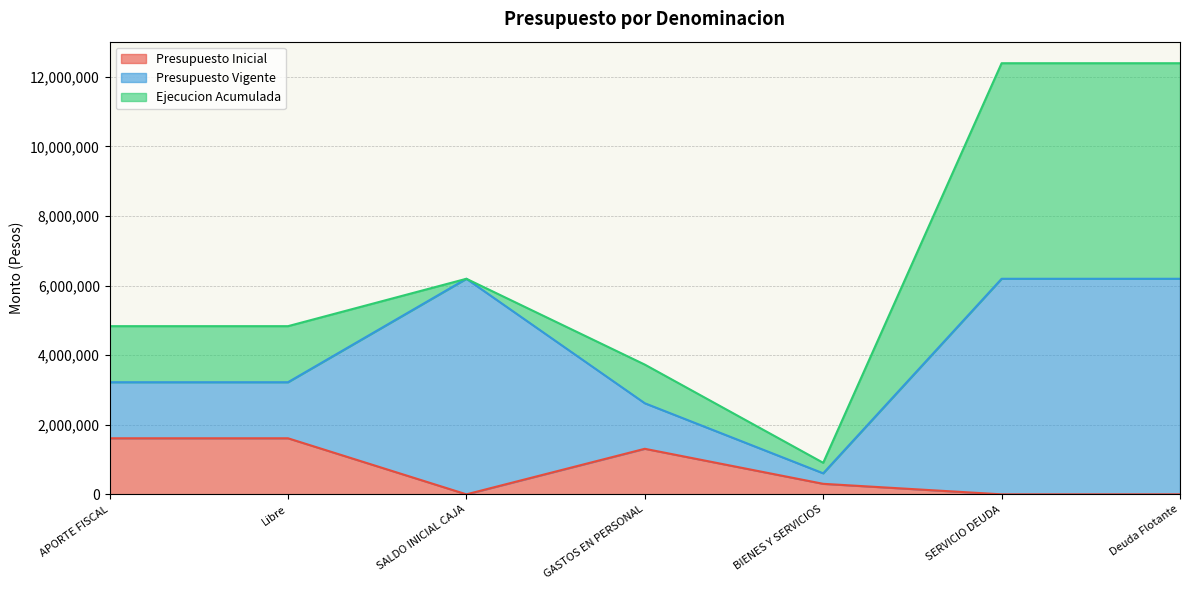

Rank the categories by Presupuesto Vigente value from lowest to highest.

BIENES Y SERVICIOS, GASTOS EN PERSONAL, APORTE FISCAL, Libre, SALDO INICIAL CAJA, SERVICIO DEUDA, Deuda Flotante